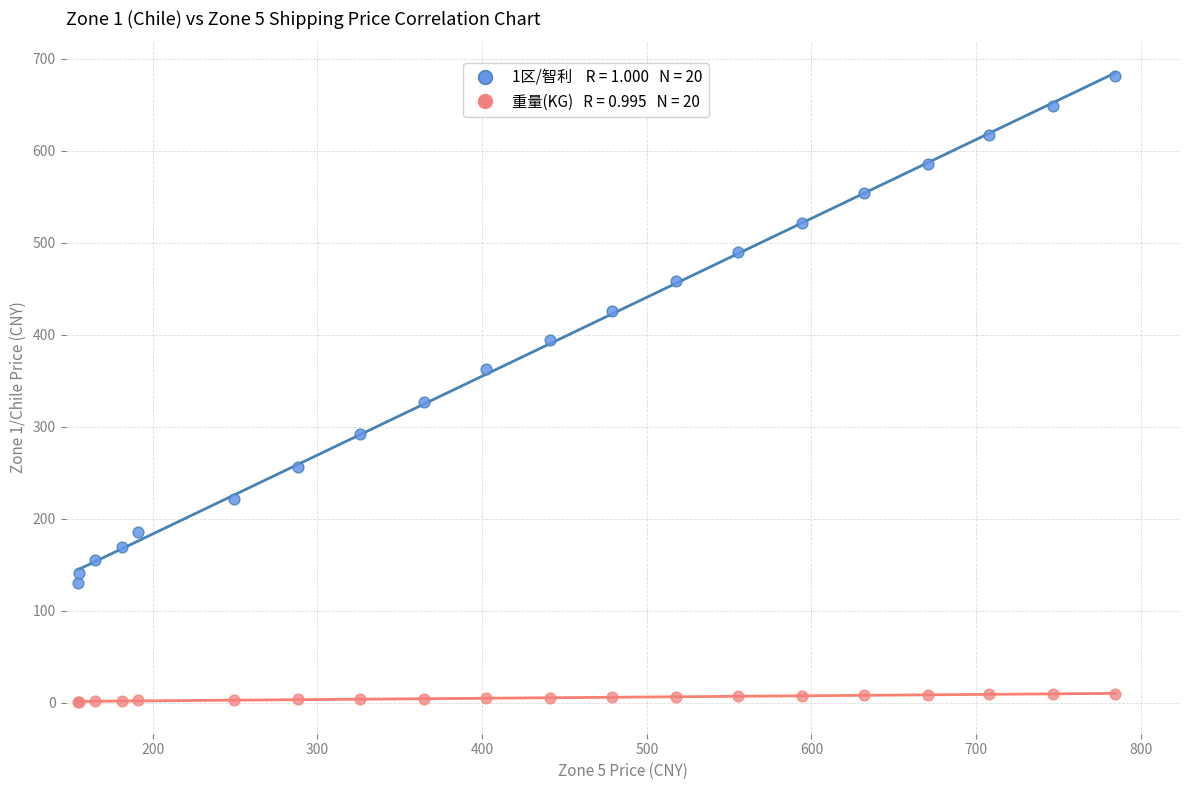

Across all series, what Y value is closest to 340?

327.3